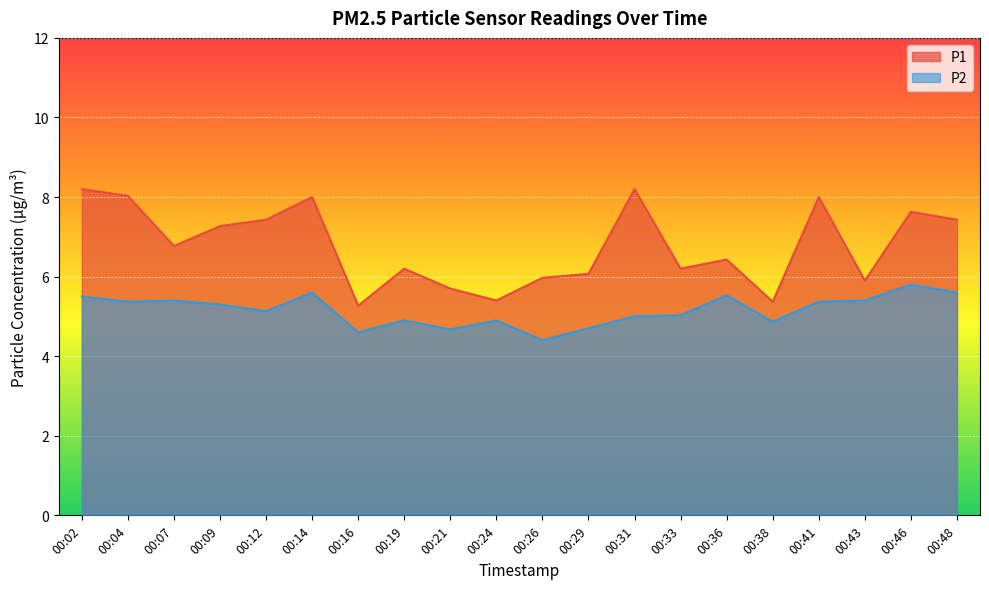

True or false: P1 has a value of 3.4 at 00:41.

False